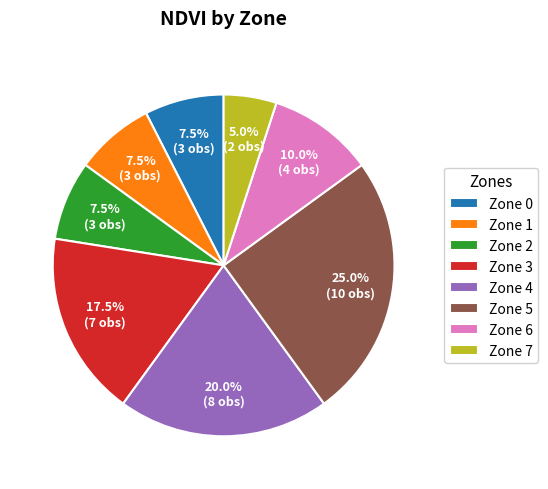

Count the number of slices in the pie.

8